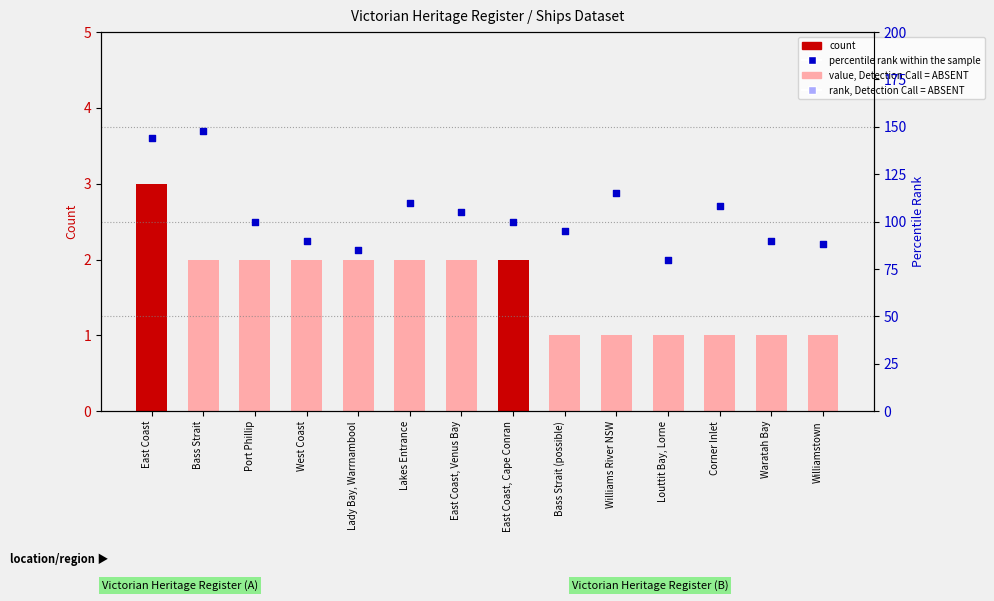

What are all the series names shown in the legend?

count, percentile rank within the sample